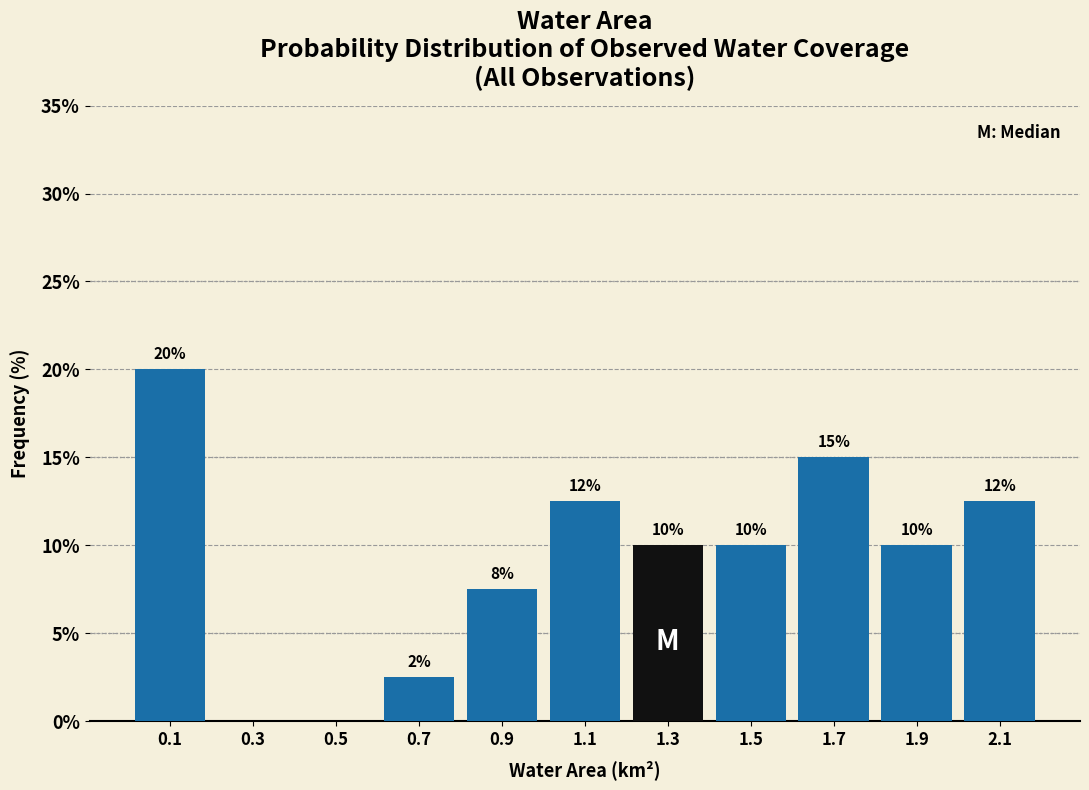

Which range on the x-axis has the tallest bar?

0.0 to 0.2